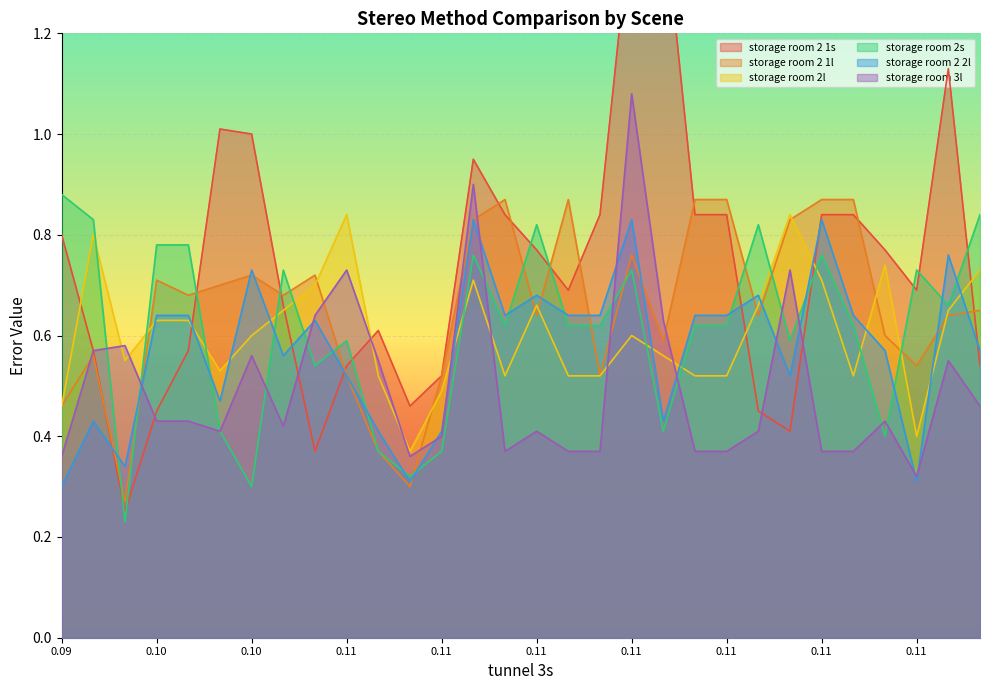

What are all the series names shown in the legend?

storage room 2 1s, storage room 2 1l, storage room 2l, storage room 2s, storage room 2 2l, storage room 3l